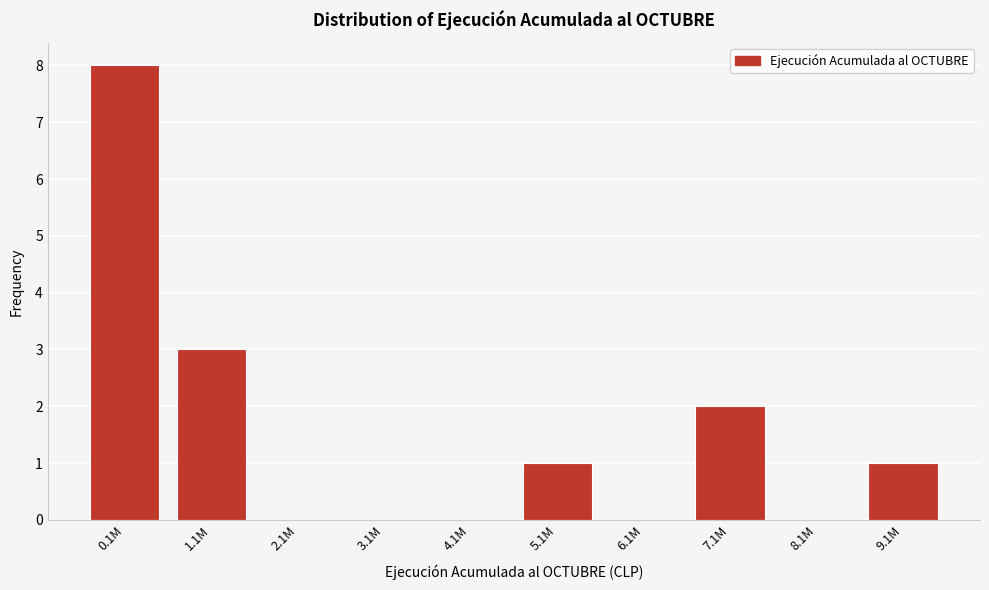

Reading left to right, transcribe all the data shown in this chart.

0.1M=8	1.1M=3	2.1M=0	3.1M=0	4.1M=0	5.1M=1	6.1M=0	7.1M=2	8.1M=0	9.1M=1